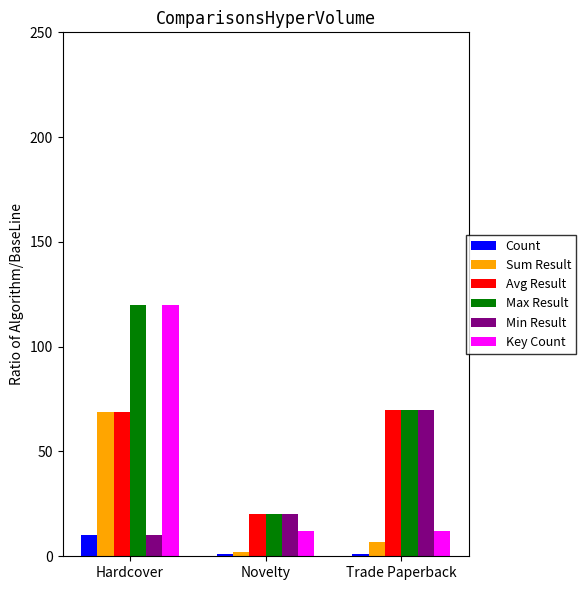

Which series has the largest range (max minus min)?

Key Count